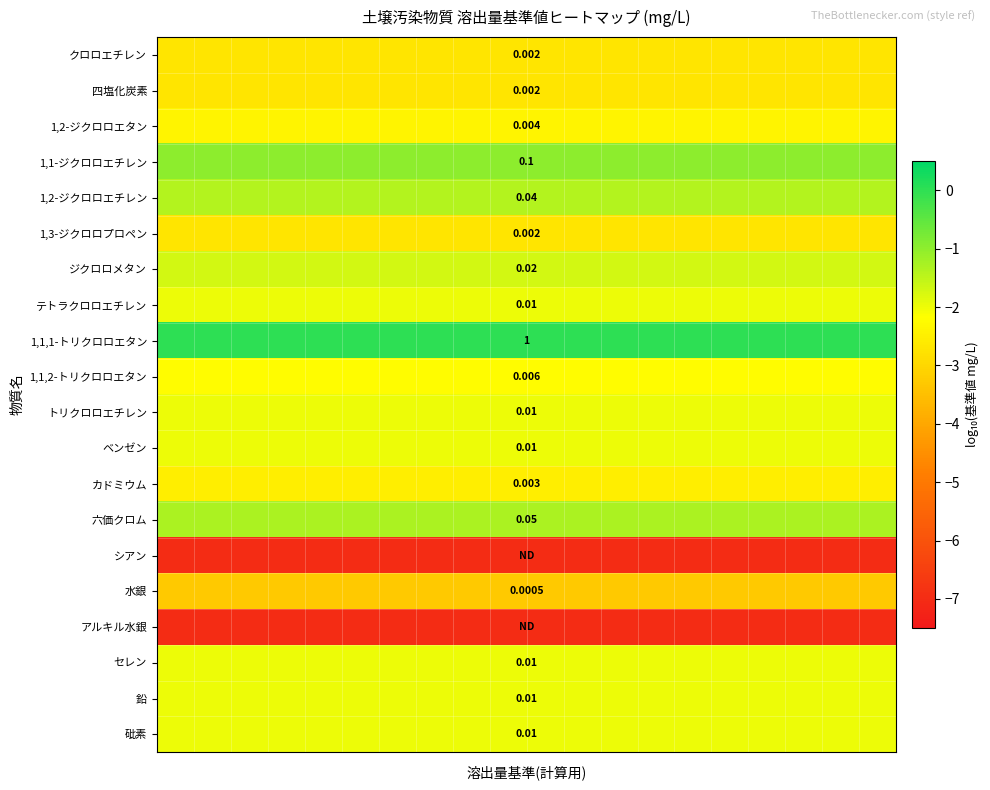

How many data points does each series have?

20